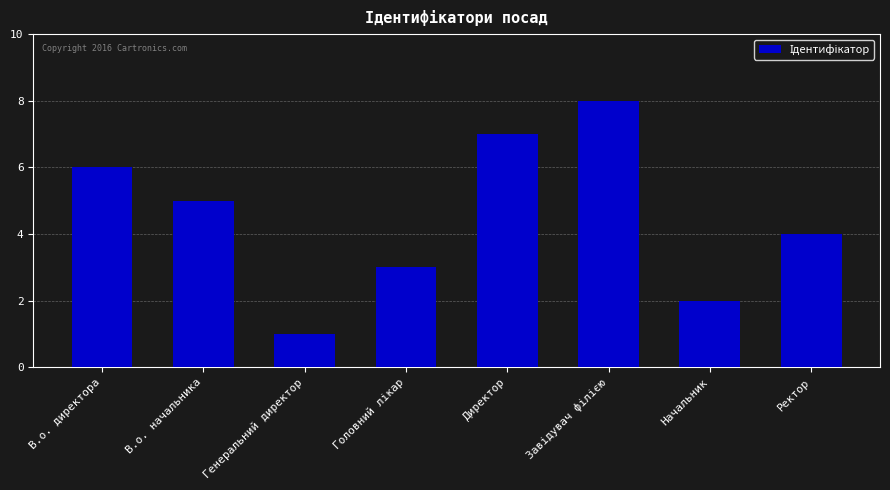

At which label does the data first exceed 5?

В.о. директора